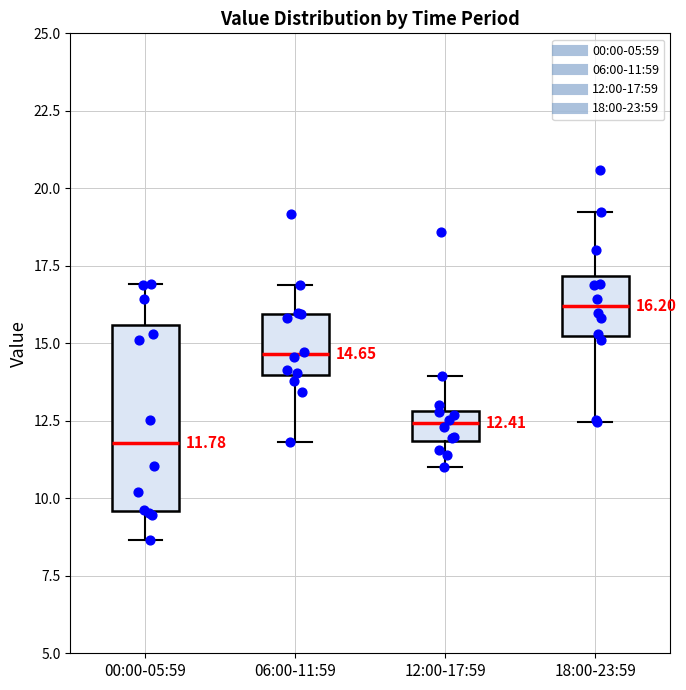

Comparing the boxes themselves (not the whiskers), which one is the tallest?

00:00-05:59